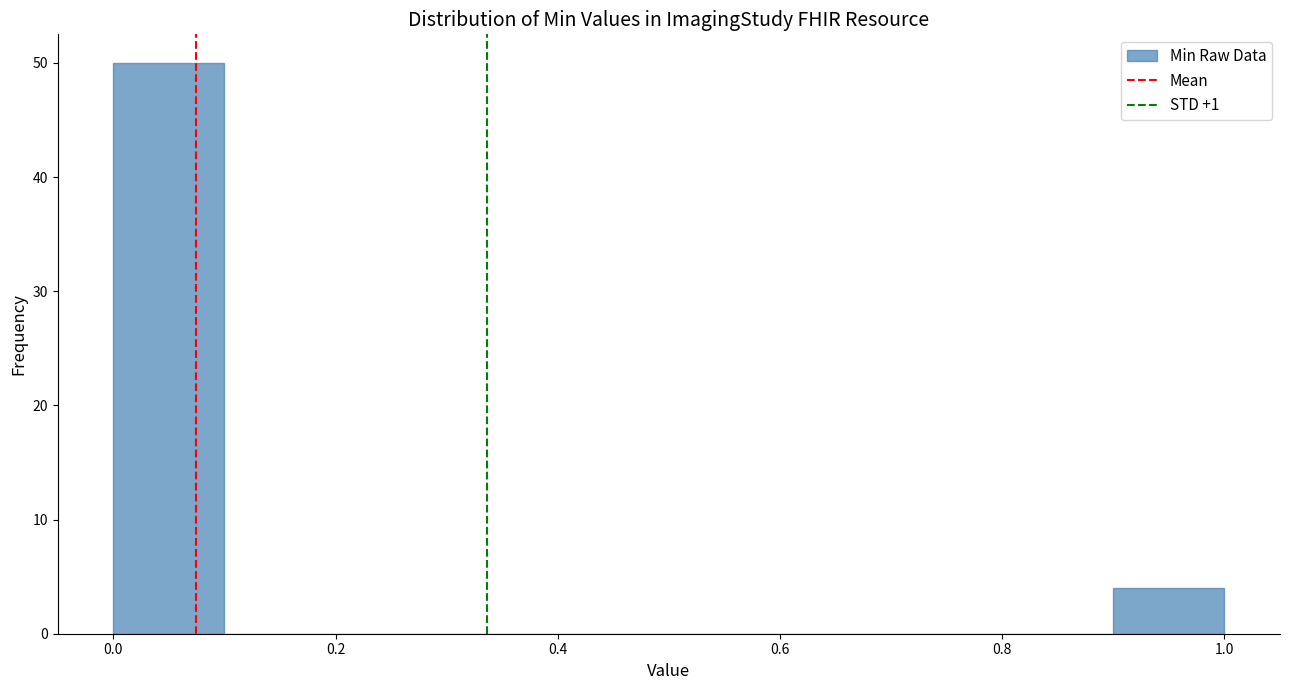

Over which range of the x-axis is the bar tallest?

0.0 to 0.1